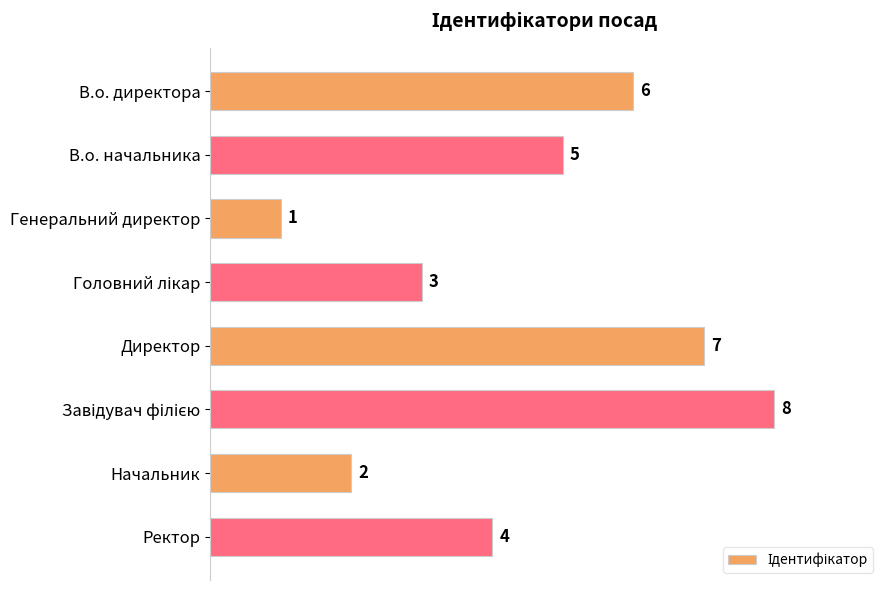

What position from the bottom is Ректор?

1